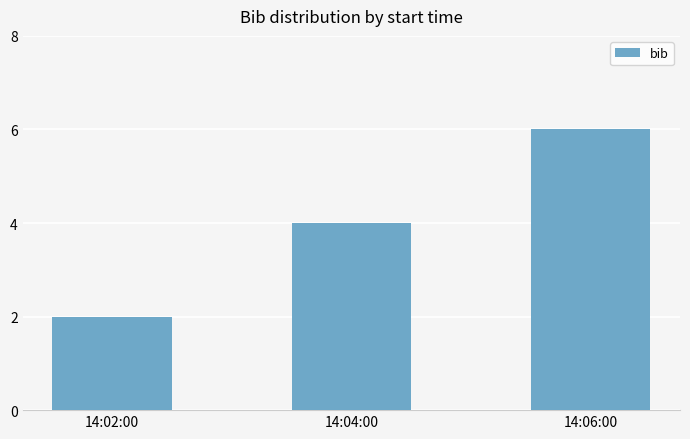

What is the sum of the values at 14:02:00 and 14:06:00?

8